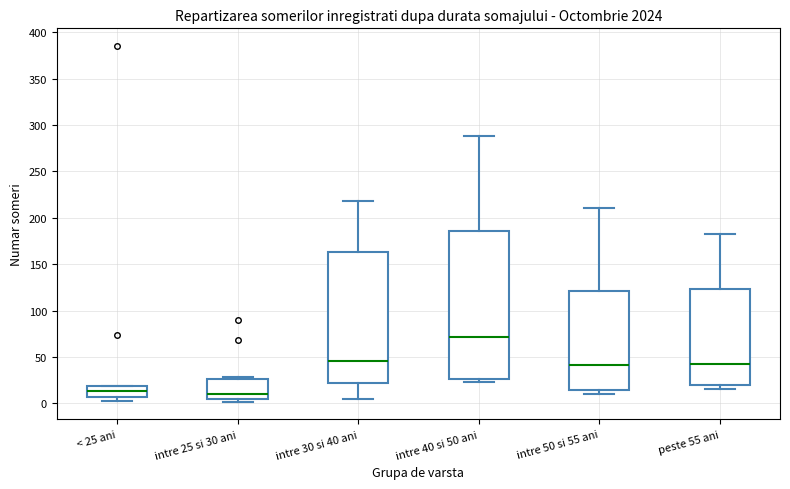

Which box has the highest median line?

intre 40 si 50 ani